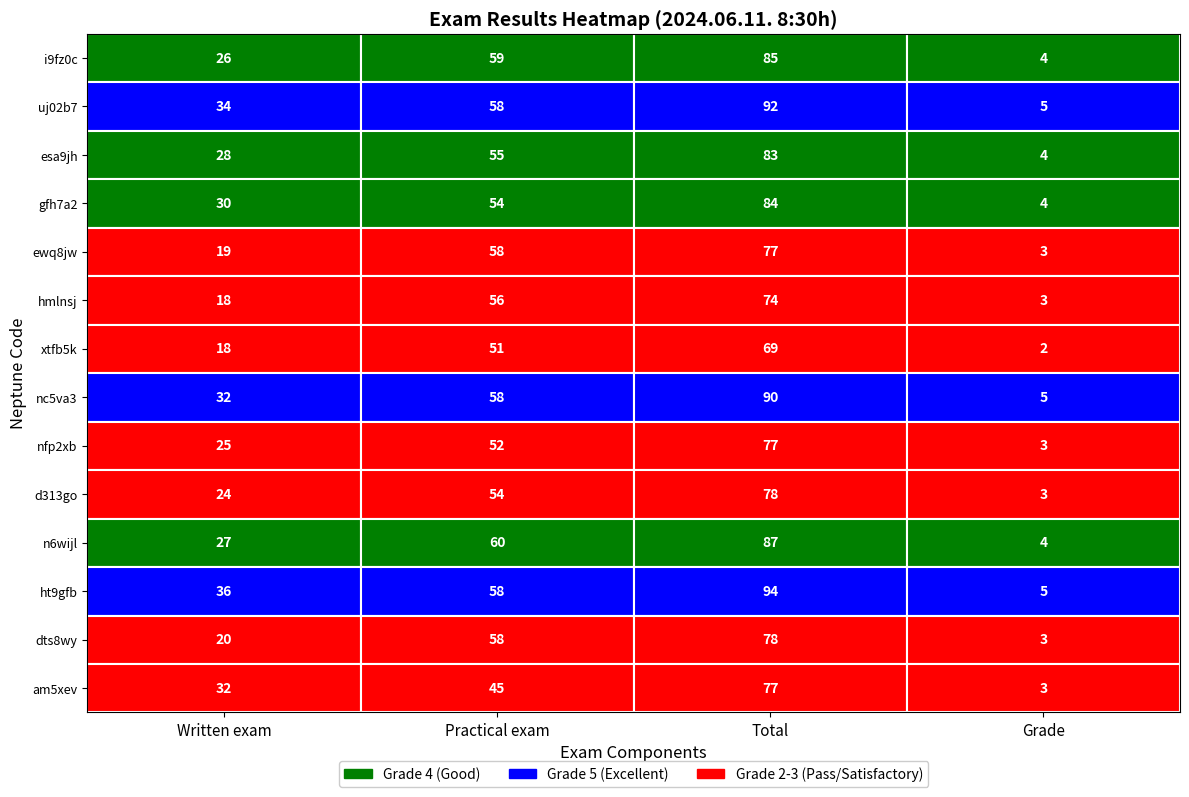

The value of nfp2xb at Grade is 3. True or false?

True